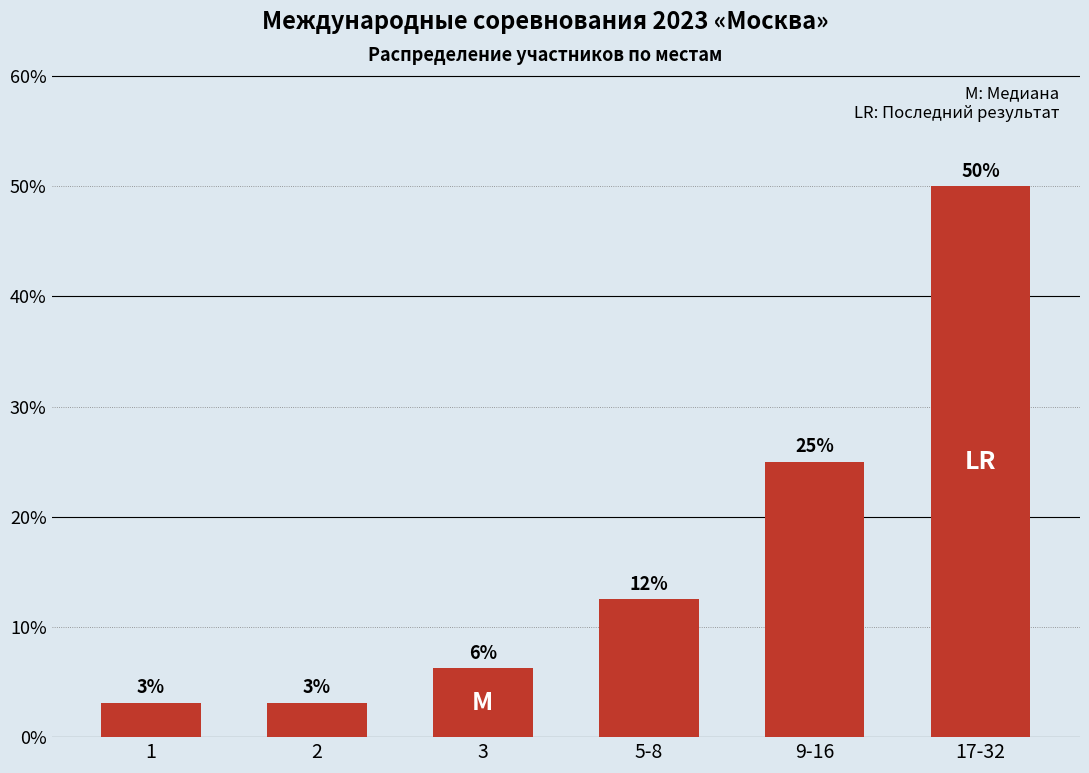

List the labels in order of value, largest first.

17-32, 9-16, 5-8, 3, 1, 2